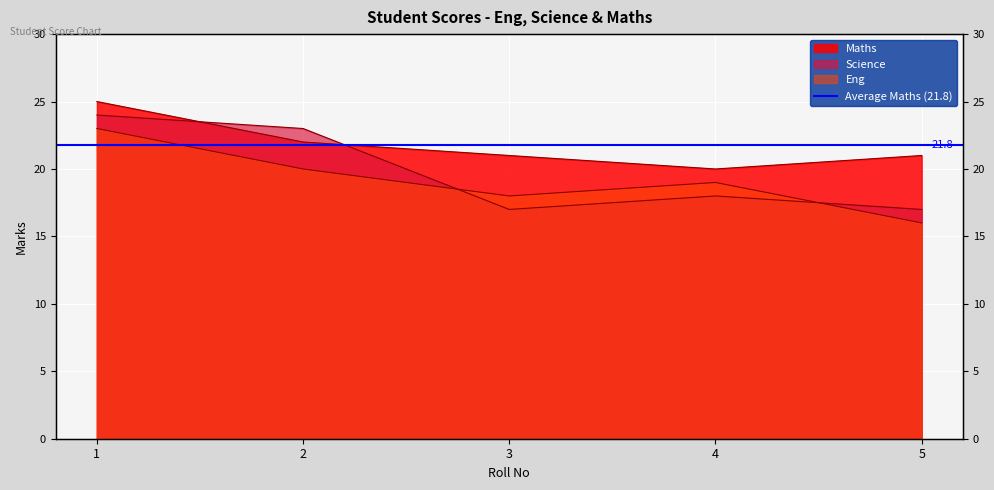

List the series in order of their peak value, lowest first.

Eng, Science, Maths